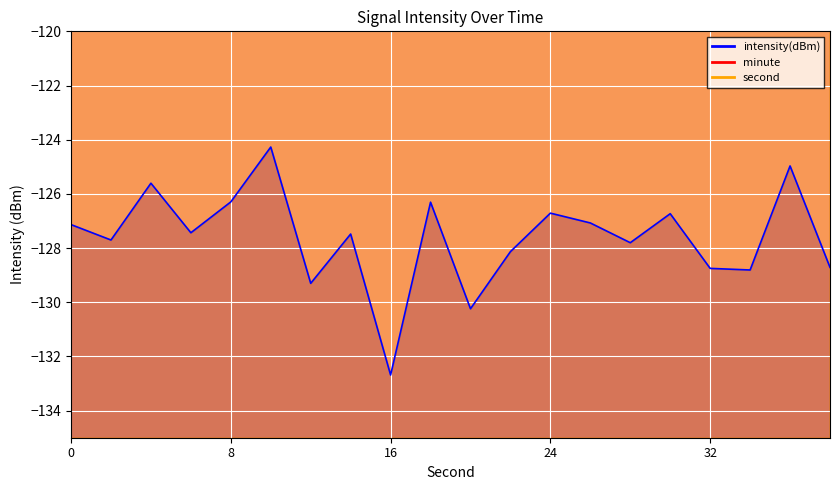

True or false: second_line and intensity(dBm)_line cross at least once.

False